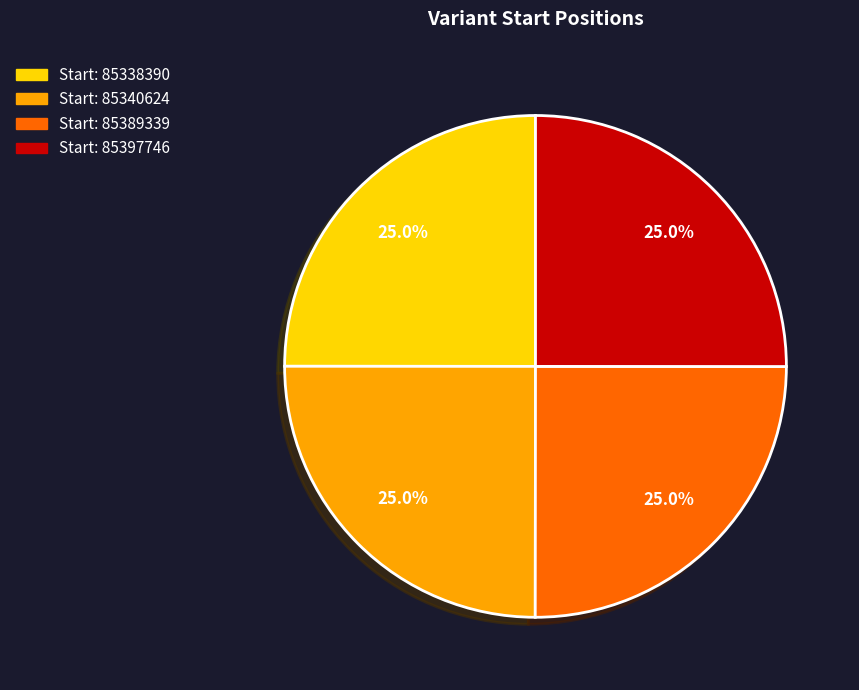

Is there a majority slice in this chart?

No